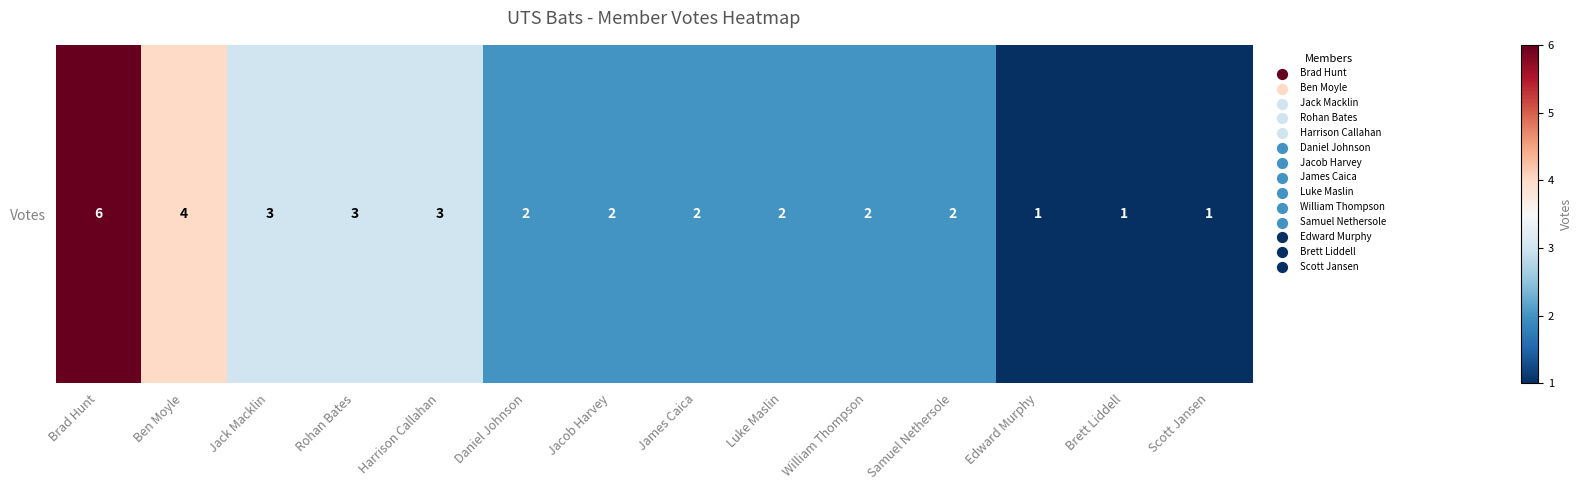

What is the difference between the maximum and minimum values?

5